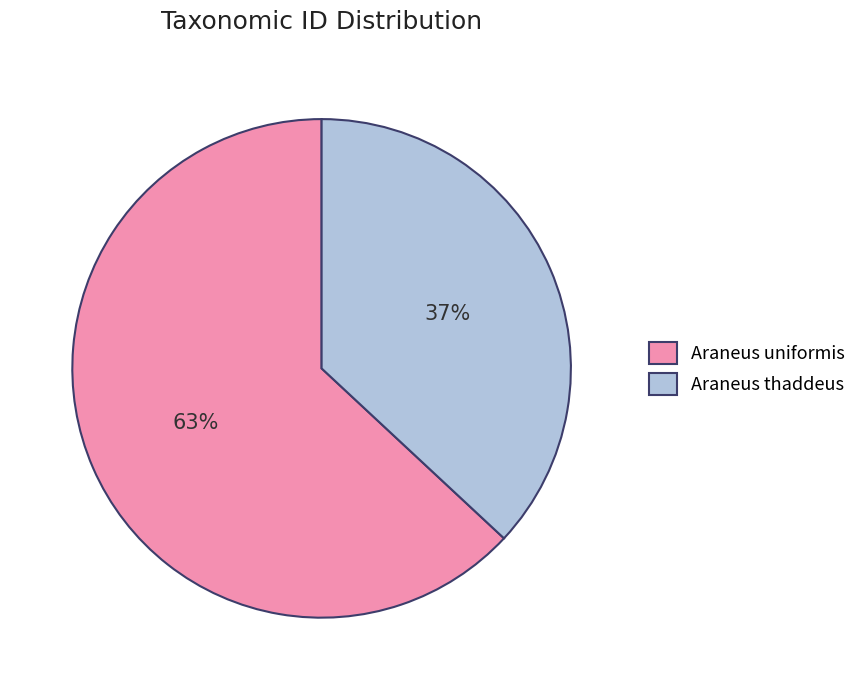

What is the majority slice?

Araneus uniformis